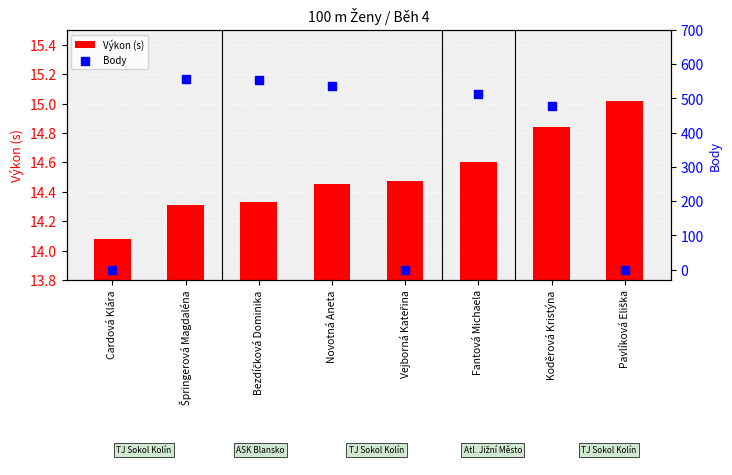

What are all the series names shown in the legend?

Výkon (s), Body